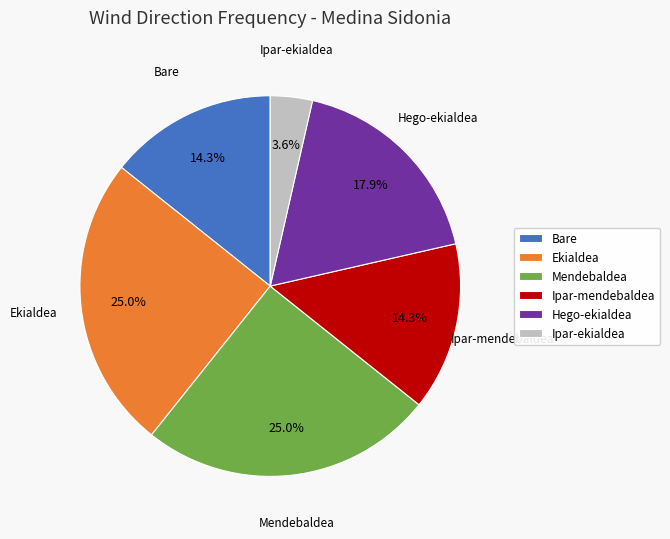

The Mendebaldea slice represents 25% of the pie. True or false?

True